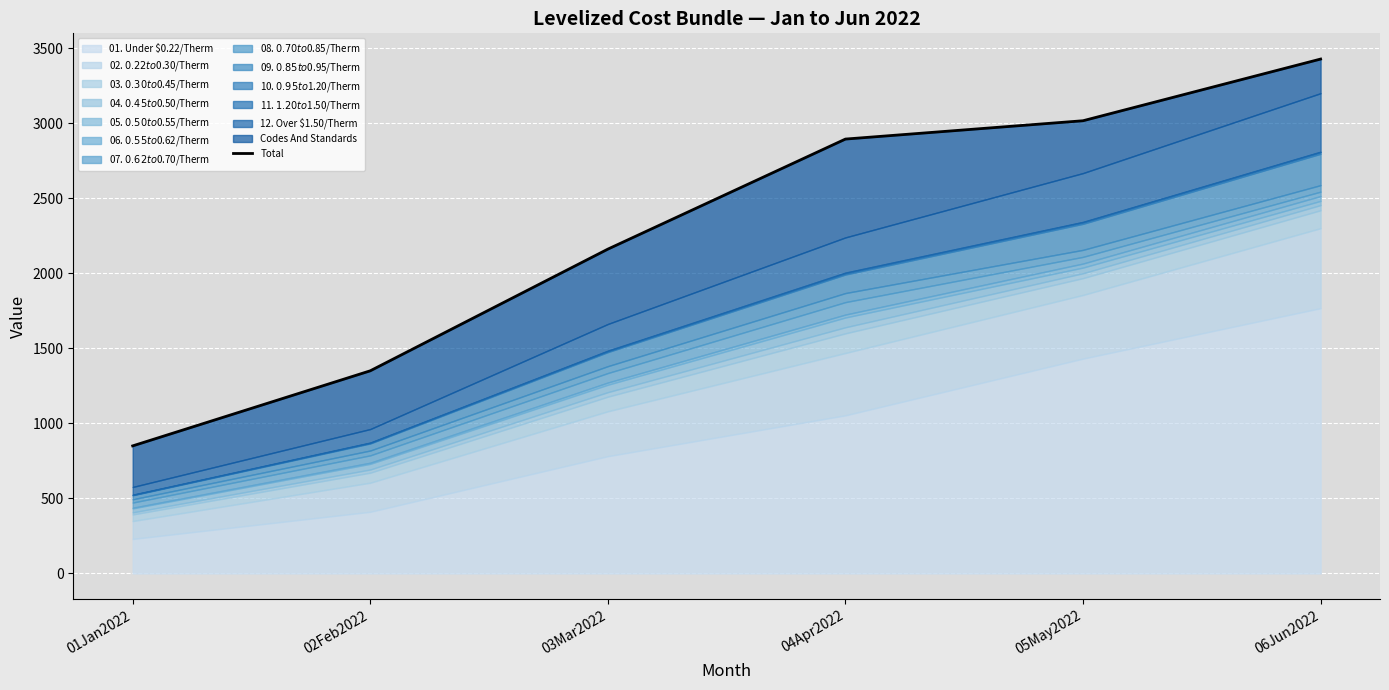

True or false: the data shows 850.1 at 01Jan2022.

True